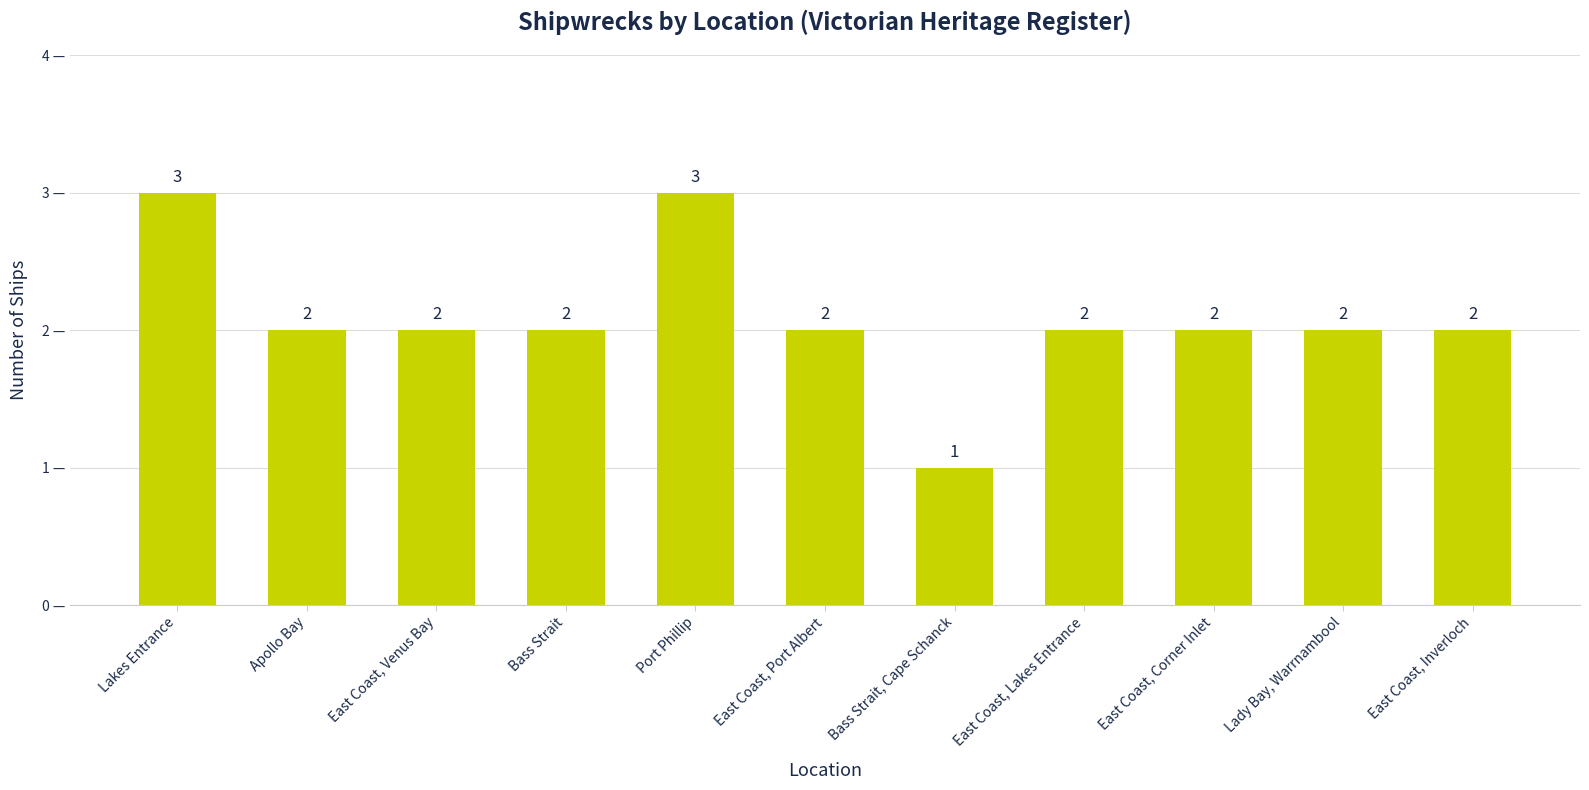

What is the difference between the maximum and minimum values?

2